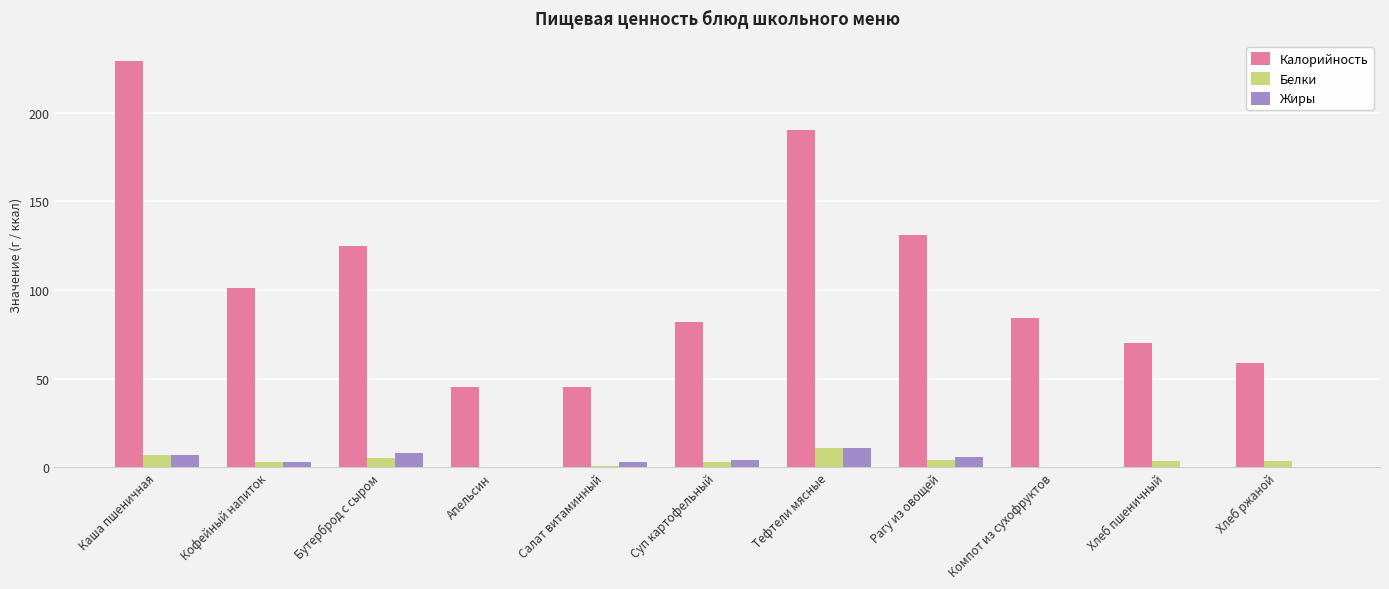

What is the total value across all series at Суп картофельный?

89.0